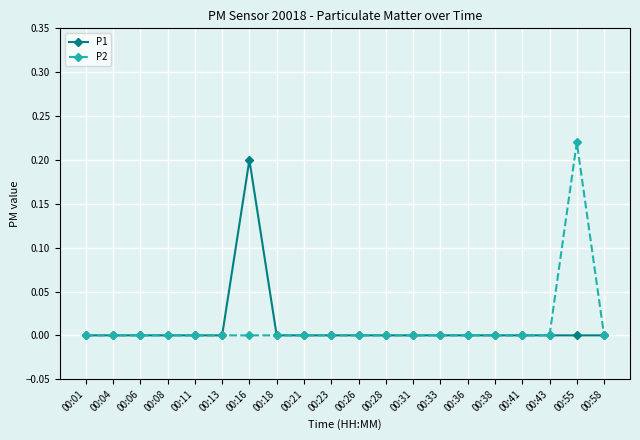

Is this an area chart (filled region under the line)?

No